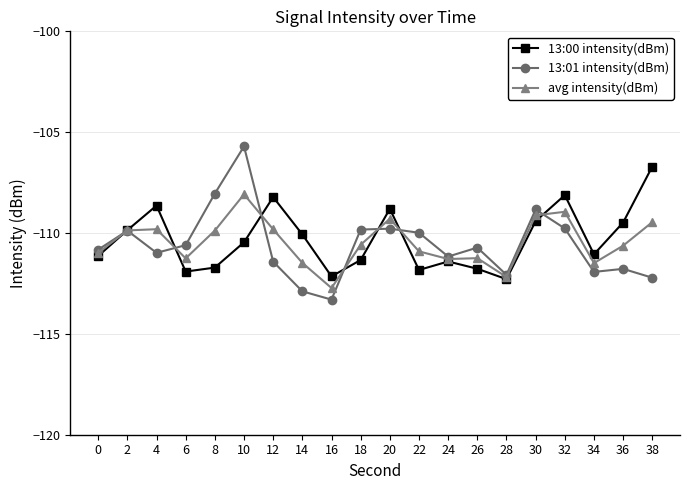

At which category does 13:00 intensity(dBm) reach its first local peak?

4